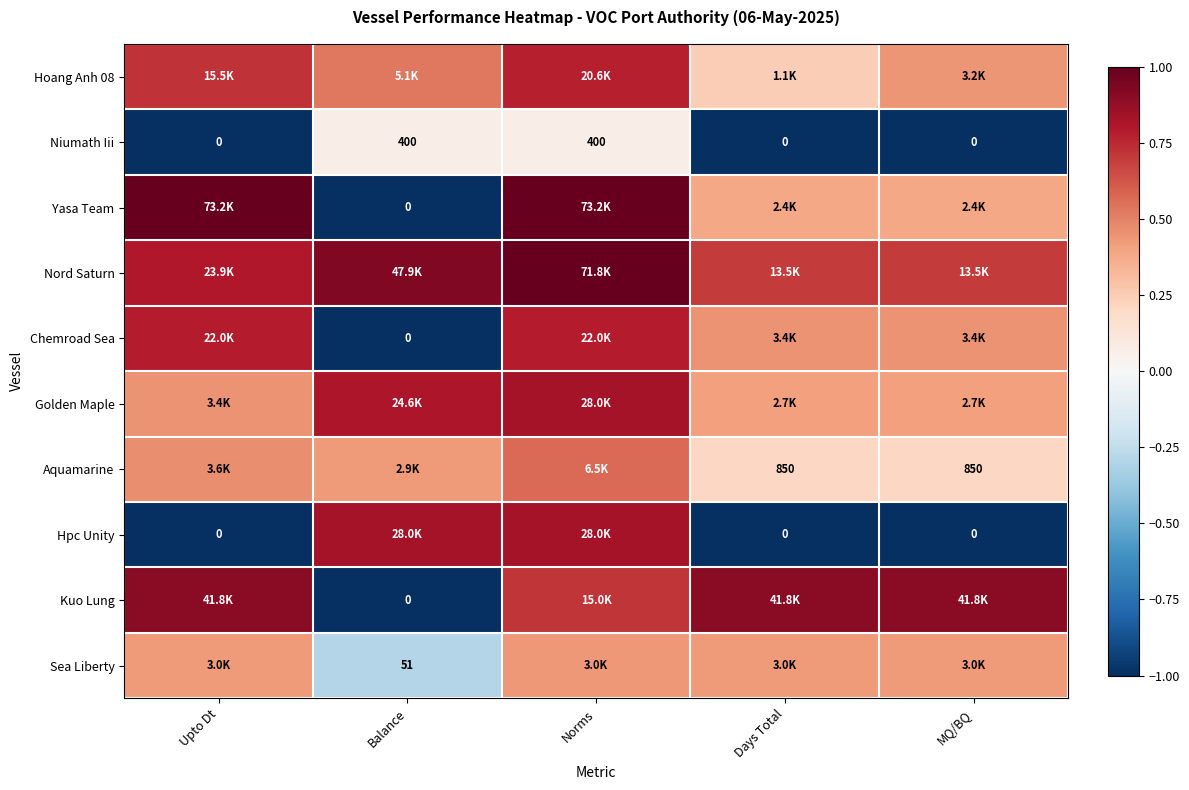

How many data points does each series have?

5